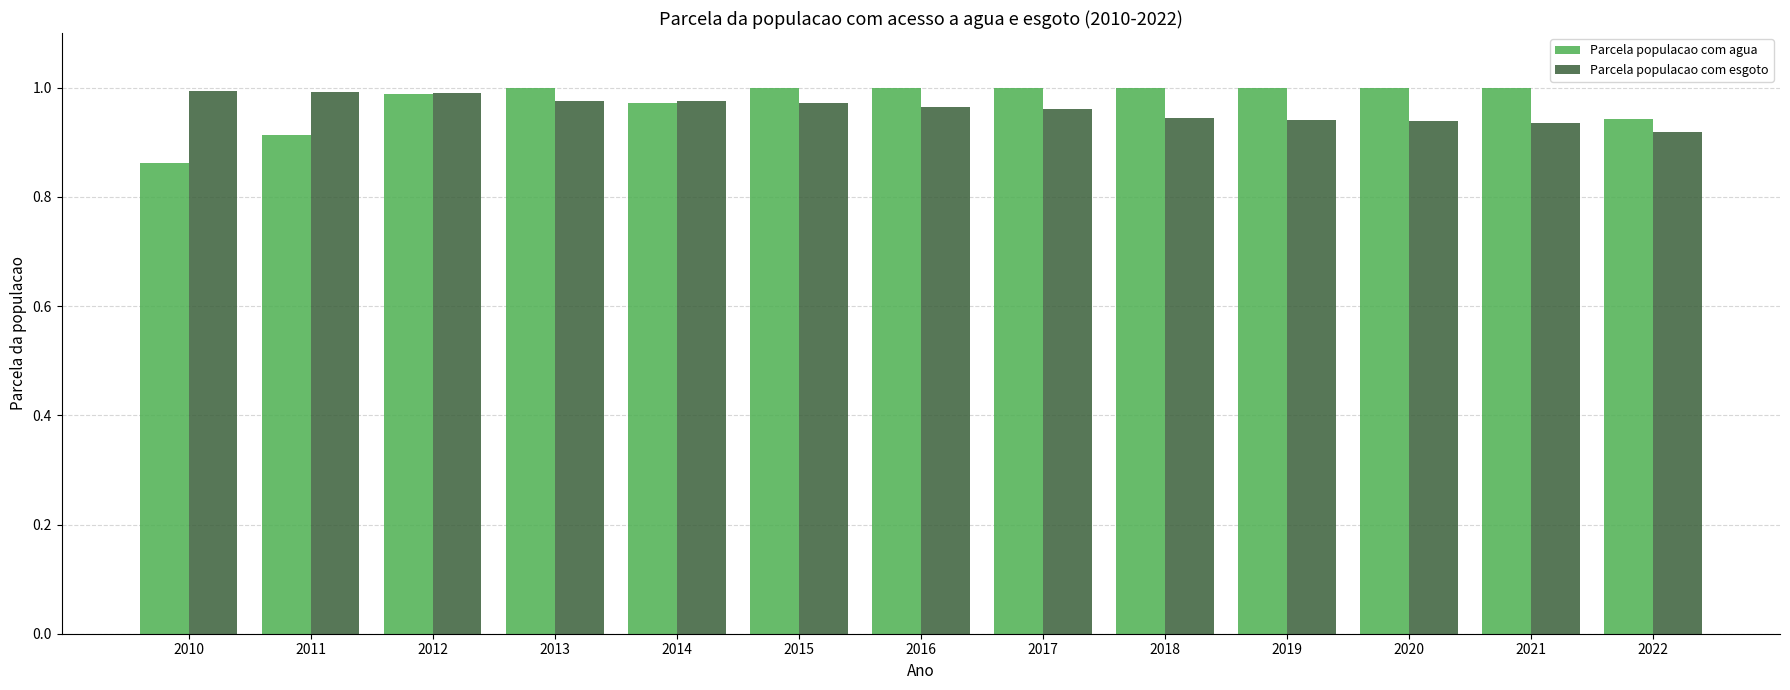

The Parcela populacao com agua series shows 1.6 at 2018. True or false?

False